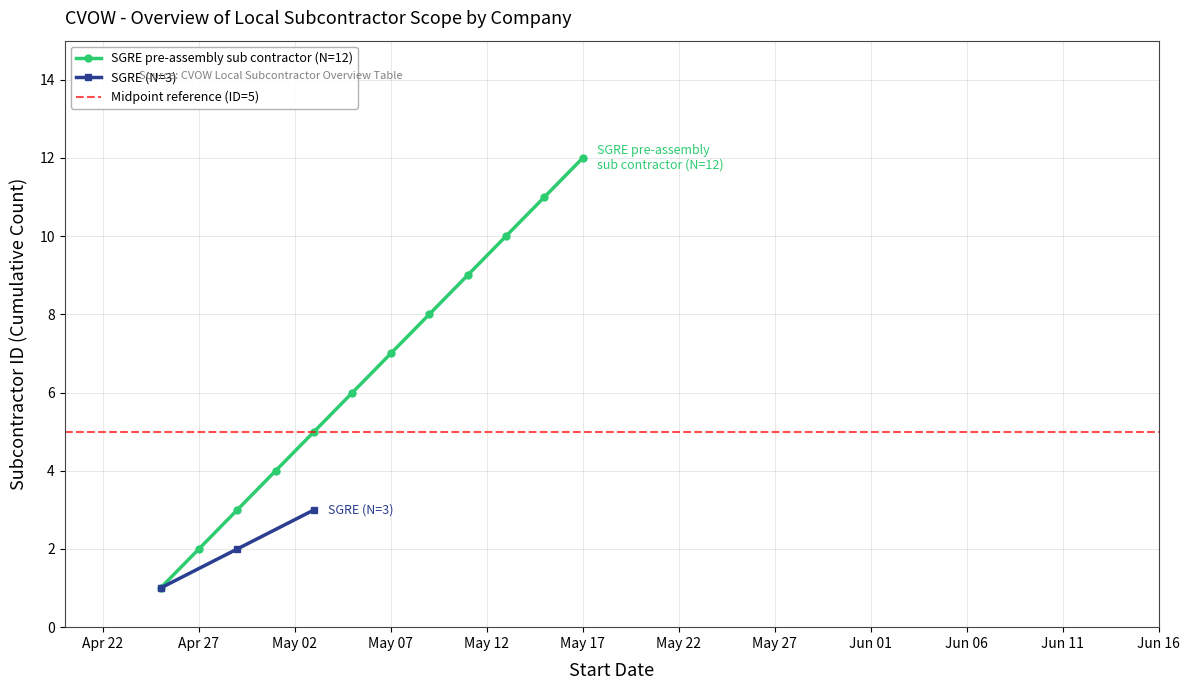

What is the average value?

6